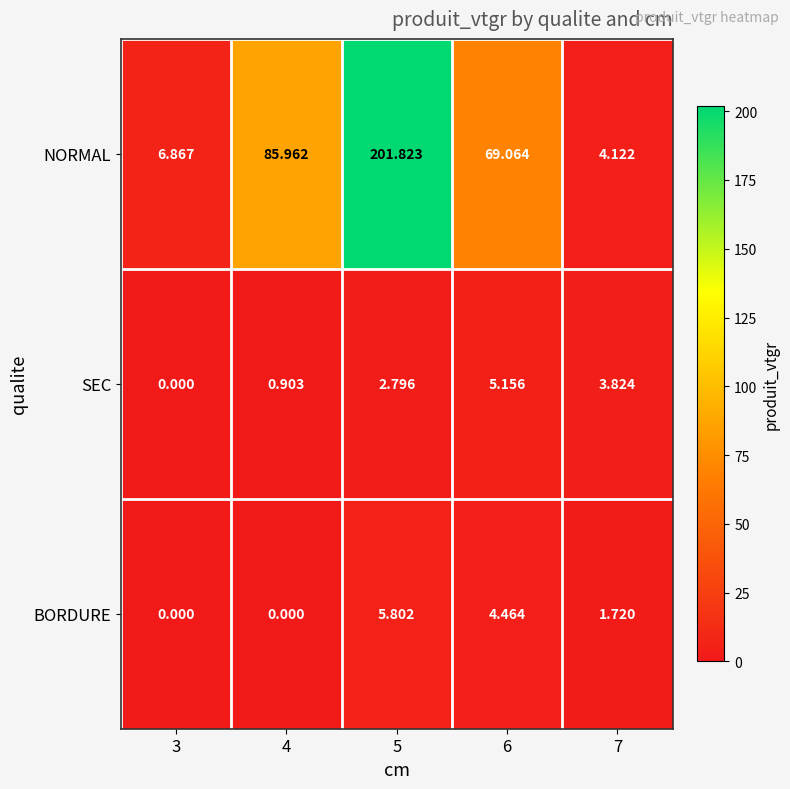

Which series has the widest spread of values?

NORMAL